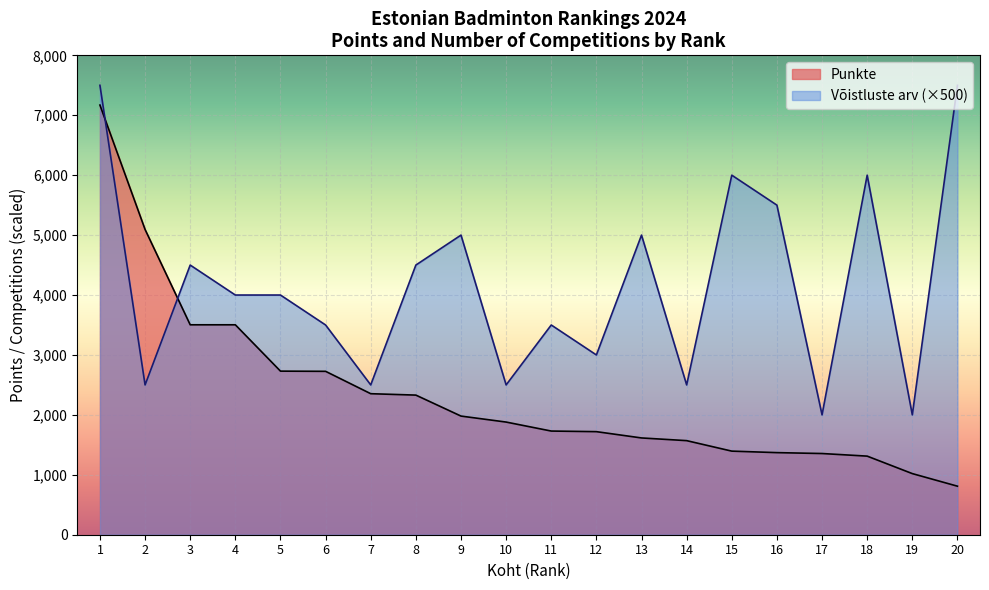

Reading right to left, transcribe all the data shown in this chart.

Punkte: 20=810.0	19=1020.0	18=1311.6	17=1355.0	16=1370.0	15=1395.0	14=1570.0	13=1615.0	12=1720.0	11=1730.0	10=1880.0	9=1980.0	8=2330.0	7=2353.3	6=2726.7	5=2730.0	4=3503.3	3=3503.3	2=5094.0	1=7170.0
Võistluste arv: 20=7500.0	19=2000.0	18=6000.0	17=2000.0	16=5500.0	15=6000.0	14=2500.0	13=5000.0	12=3000.0	11=3500.0	10=2500.0	9=5000.0	8=4500.0	7=2500.0	6=3500.0	5=4000.0	4=4000.0	3=4500.0	2=2500.0	1=7500.0